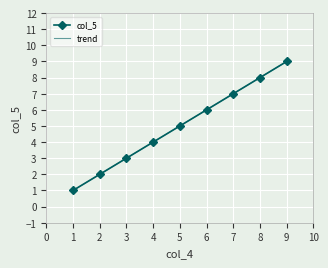

How many values are below 5?

4